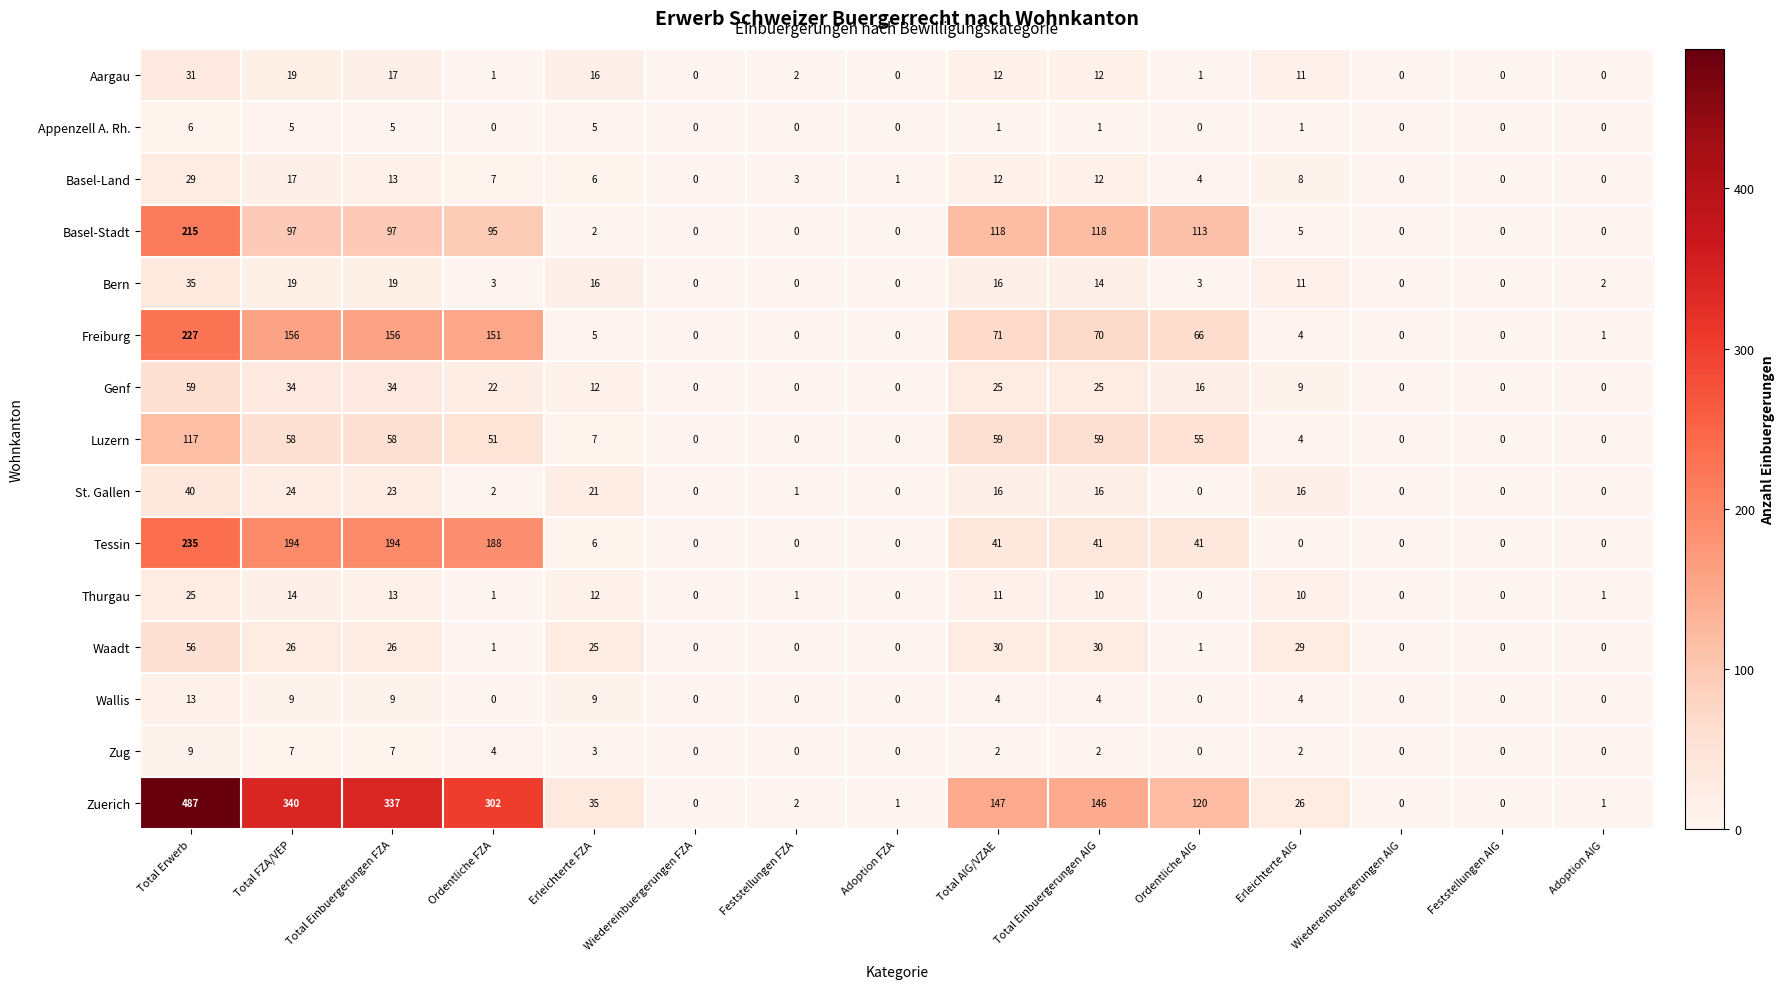

Rank the series by their maximum value, from highest to lowest.

Zuerich, Tessin, Freiburg, Basel-Stadt, Luzern, Genf, Waadt, St. Gallen, Bern, Aargau, Basel-Land, Thurgau, Wallis, Zug, Appenzell A. Rh.